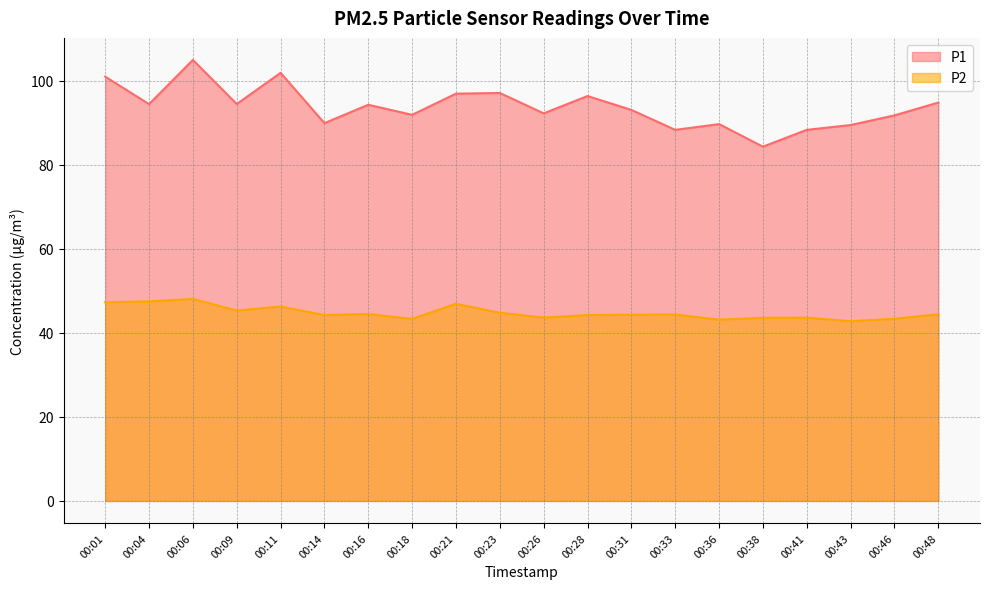

What is the highest value of the P2 series?

48.1